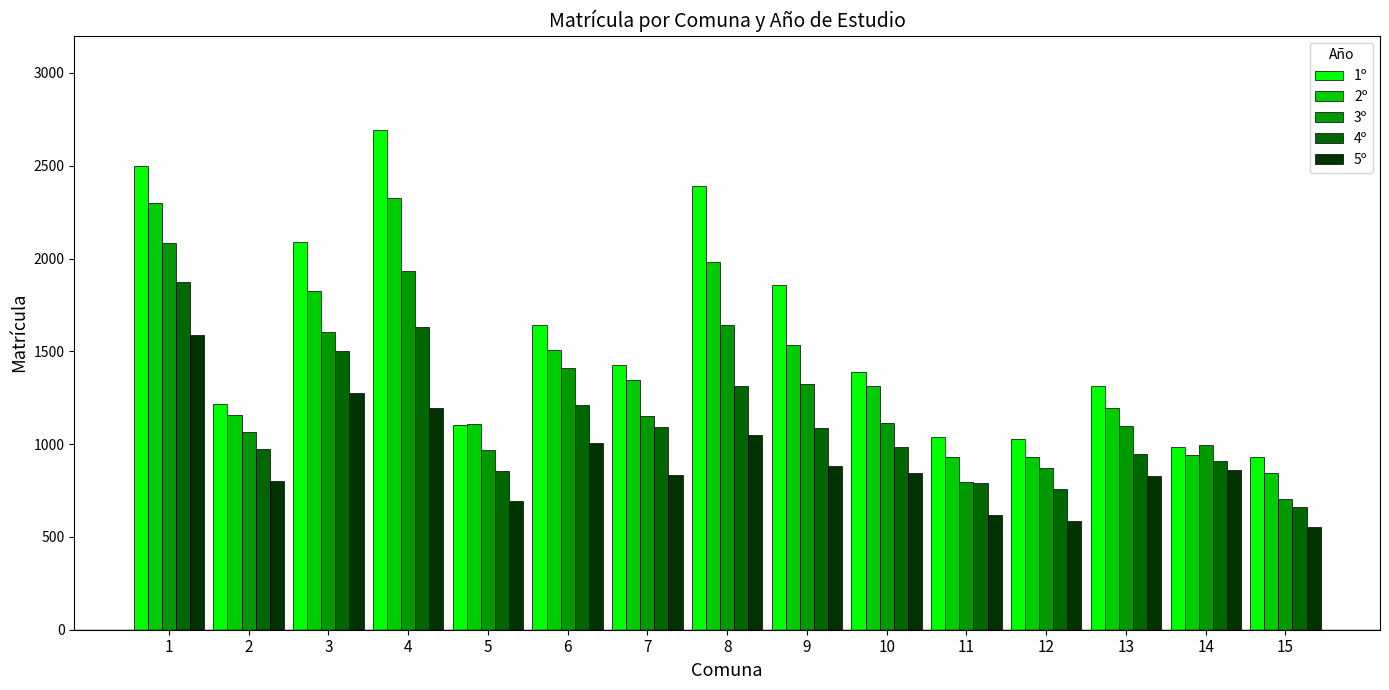

What is the sum of all 2º values?

21235